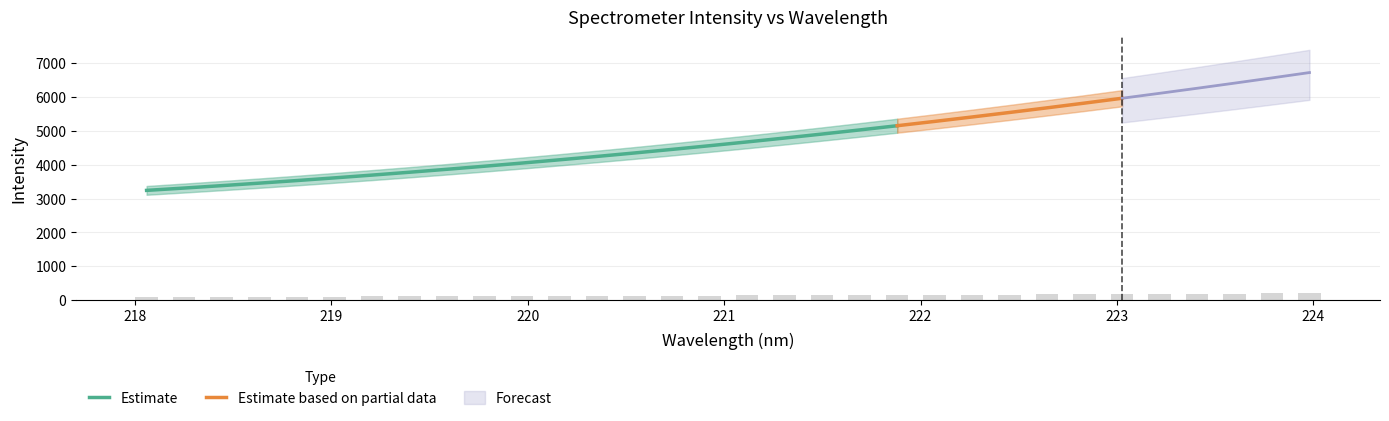

Reading right to left, transcribe all the data shown in this chart.

201.6	196.8	192.2	187.6	183.1	178.9	174.6	170.4	166.3	162.1	158.3	154.4	150.5	147.1	143.7	140.2	136.7	133.5	130.4	127.3	124.3	121.4	118.6	115.9	113.3	110.8	108.2	105.9	103.7	101.4	99.3	97.2